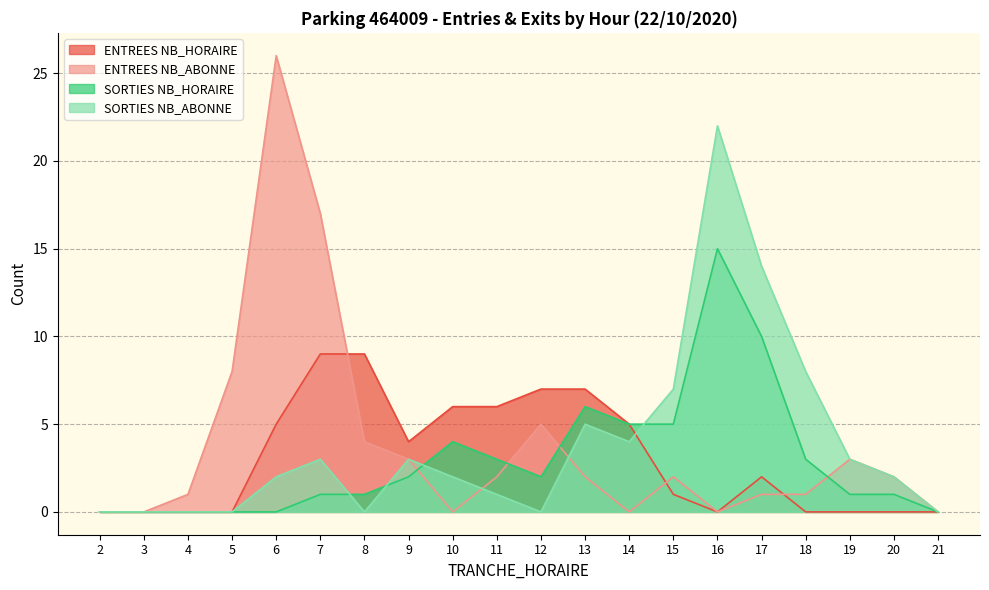

Which label corresponds to the largest value in the chart?

6